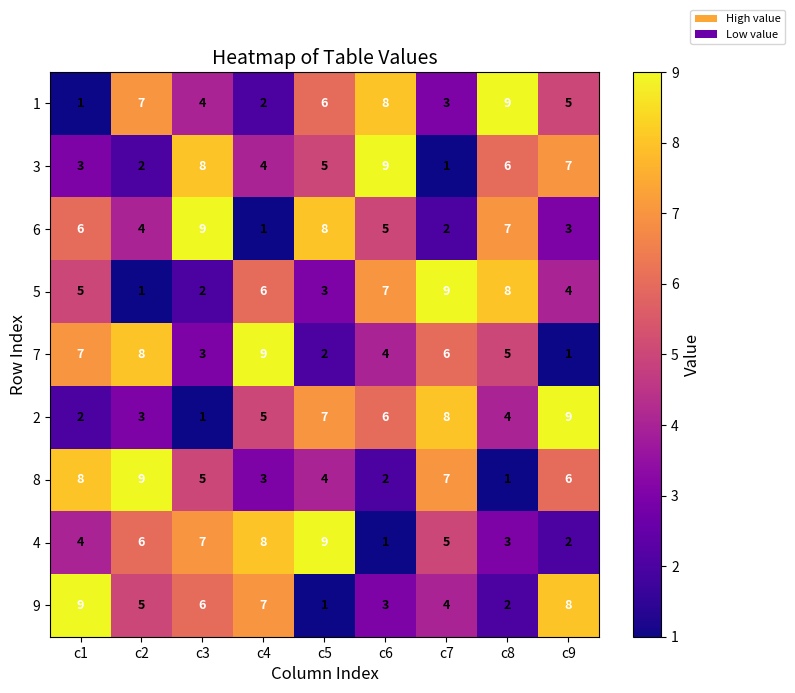

True or false: 1 has a value of 6 at c3.

False